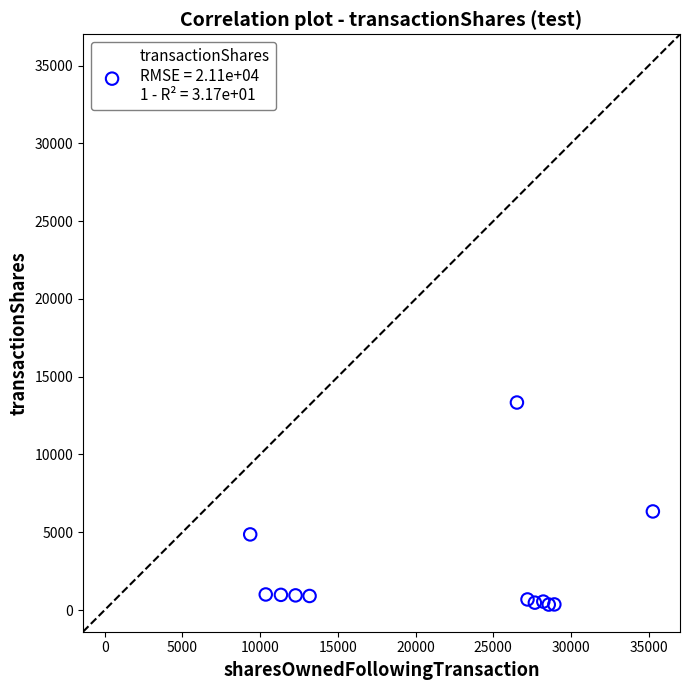

What Y value in the scatter plot is closest to 6846?

6339